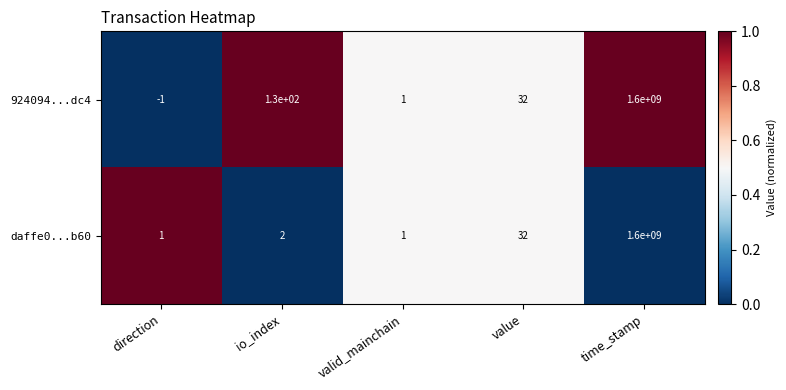

The daffe0...b60 series shows 1 at valid_mainchain. True or false?

True